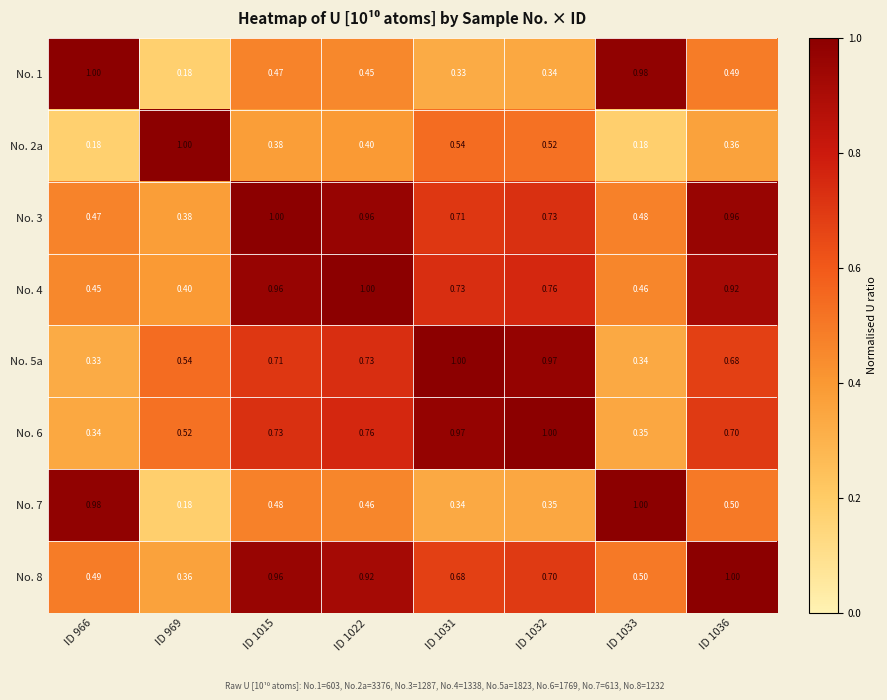

Is the value of No. 1 at ID 969 greater than the value of No. 5a at ID 1015?

No